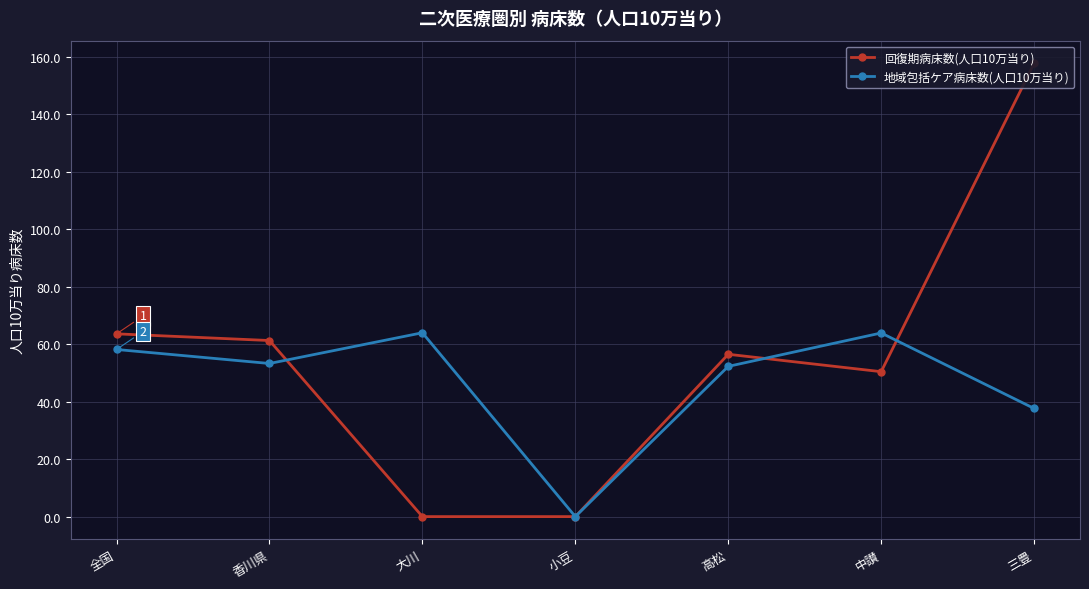

Which series has the largest total across all categories?

回復期病床数(人口10万当り)